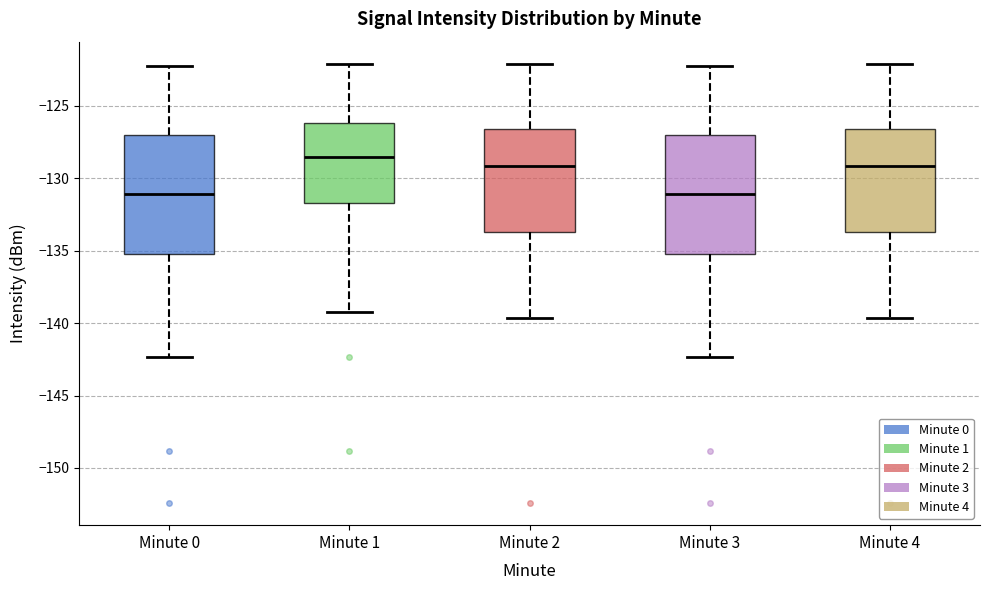

Reading left to right, read every box against the y-axis: the position of its median line, the range the box covers, and the ends of its whiskers. The values are not printed on the chart, so give them approximately, as read against the axis.

Minute 0: median -131.0, box -135.0 to -127.0, whiskers -142.5 to -122.0
Minute 1: median -128.5, box -131.5 to -126.0, whiskers -139.0 to -122.0
Minute 2: median -129.0, box -133.5 to -126.5, whiskers -139.5 to -122.0
Minute 3: median -131.0, box -135.0 to -127.0, whiskers -142.5 to -122.0
Minute 4: median -129.0, box -133.5 to -126.5, whiskers -139.5 to -122.0